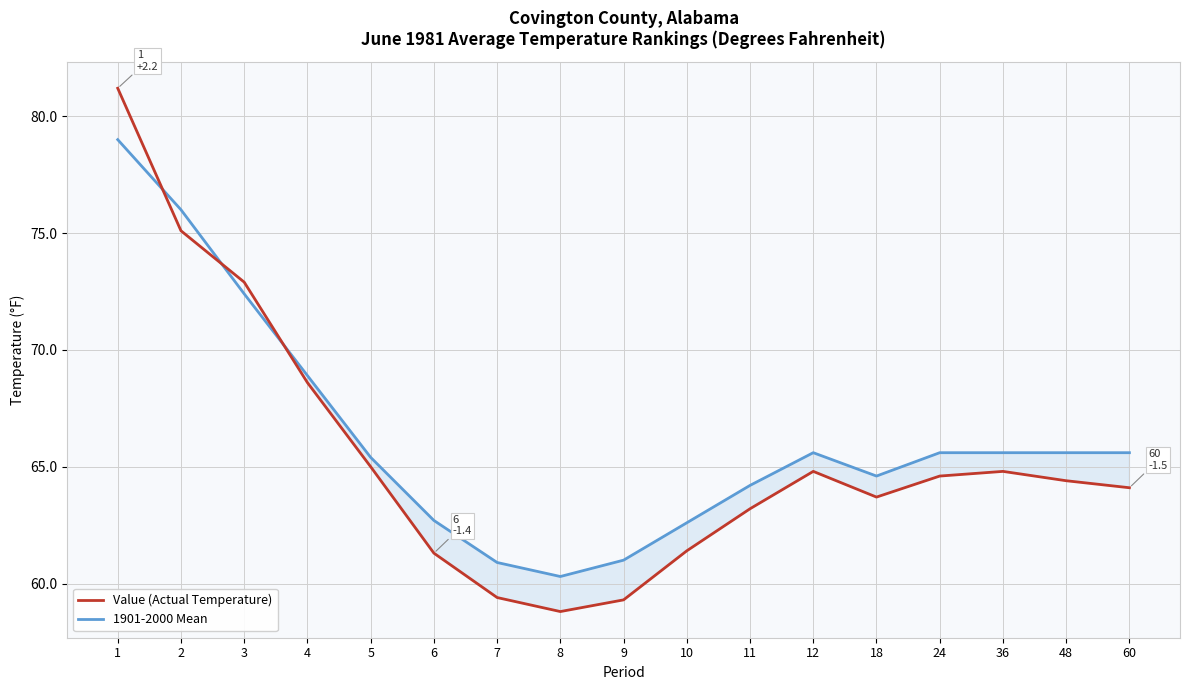

What are all the series names shown in the legend?

Value (Actual Temperature), 1901-2000 Mean